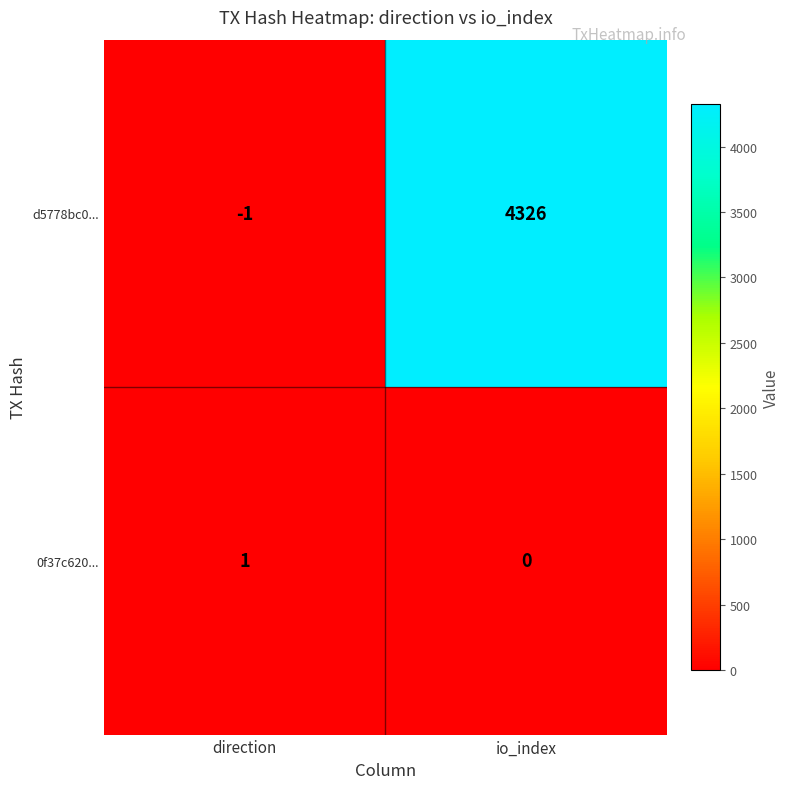

What is the spread (max minus min) of values at io_index?

4326